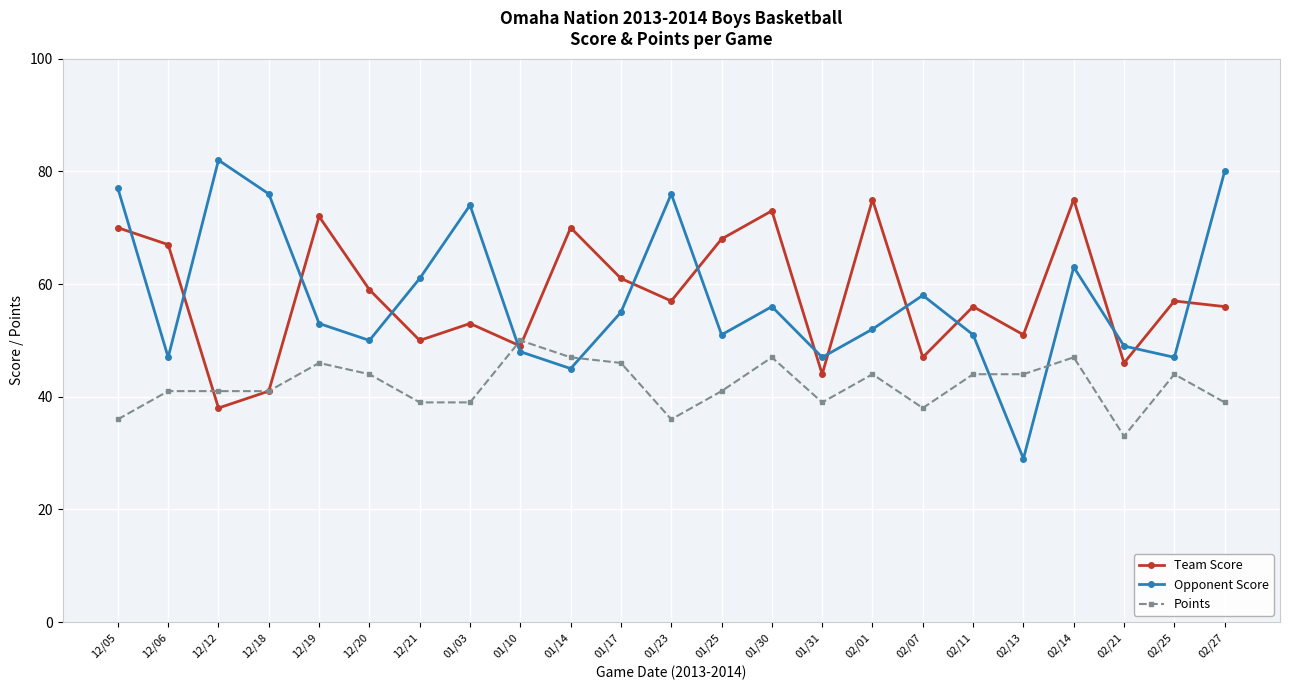

What are all the series names shown in the legend?

Team Score, Opponent Score, Points